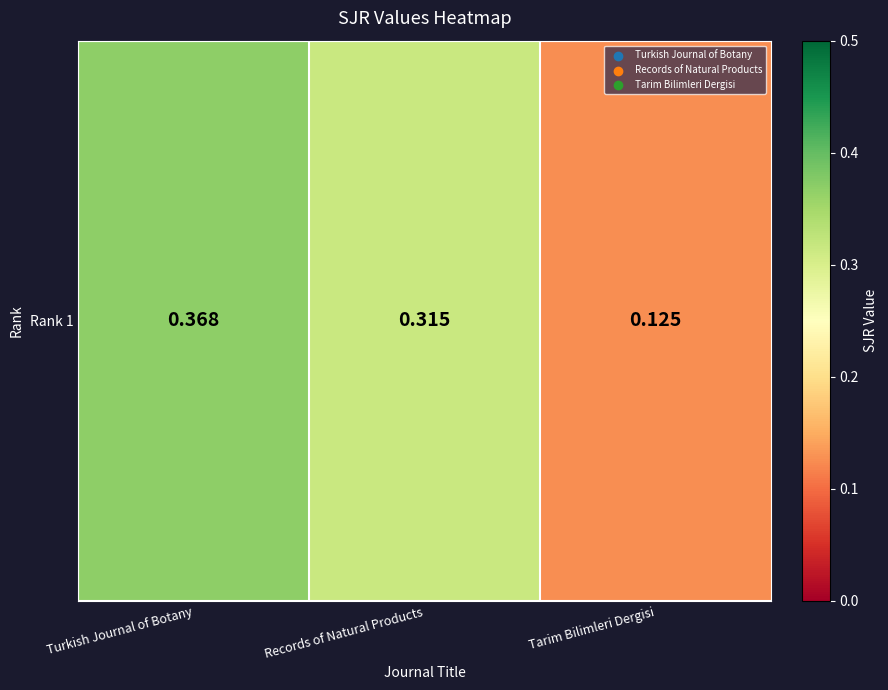

Which category has the lowest value across all series?

Tarim Bilimleri Dergisi